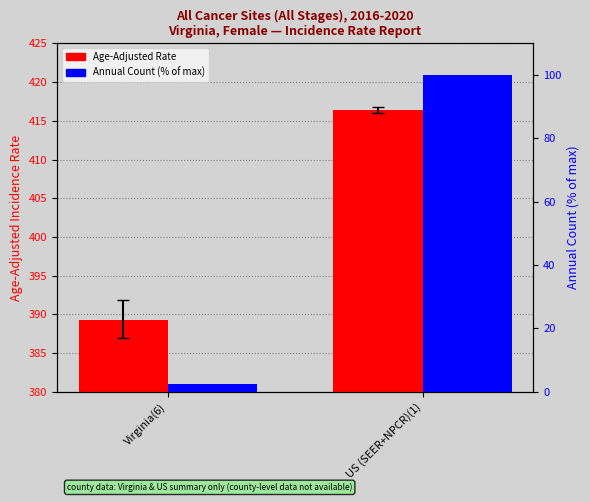

The Annual Count (% of max) series shows 4.2 at Virginia(6). True or false?

False